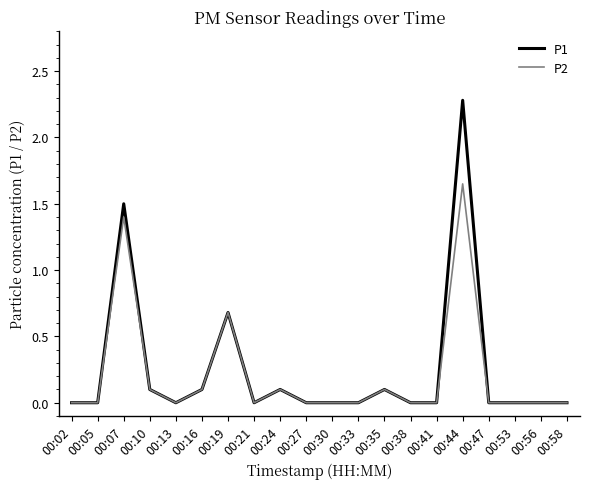

The value of P1 at 00:16 is 0.0. True or false?

False